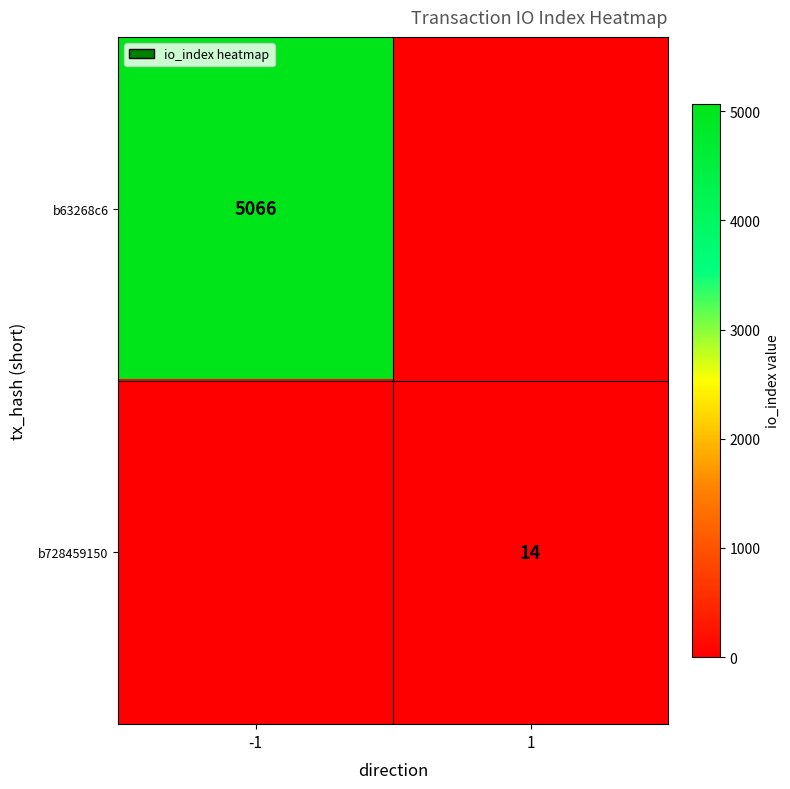

True or false: b728459150 has a value of 14 at 1.

True